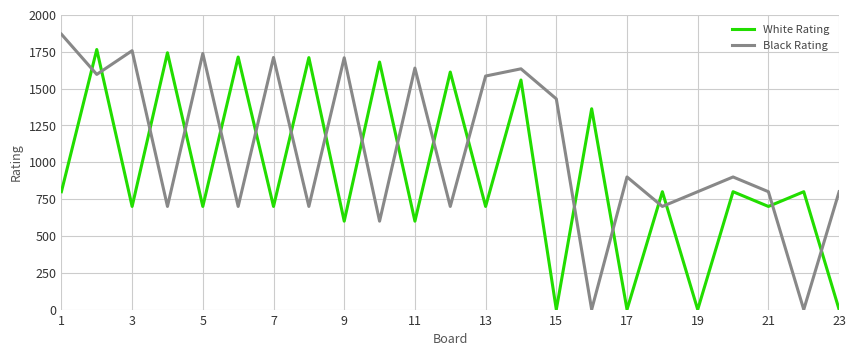

What are all the series names shown in the legend?

White Rating, Black Rating